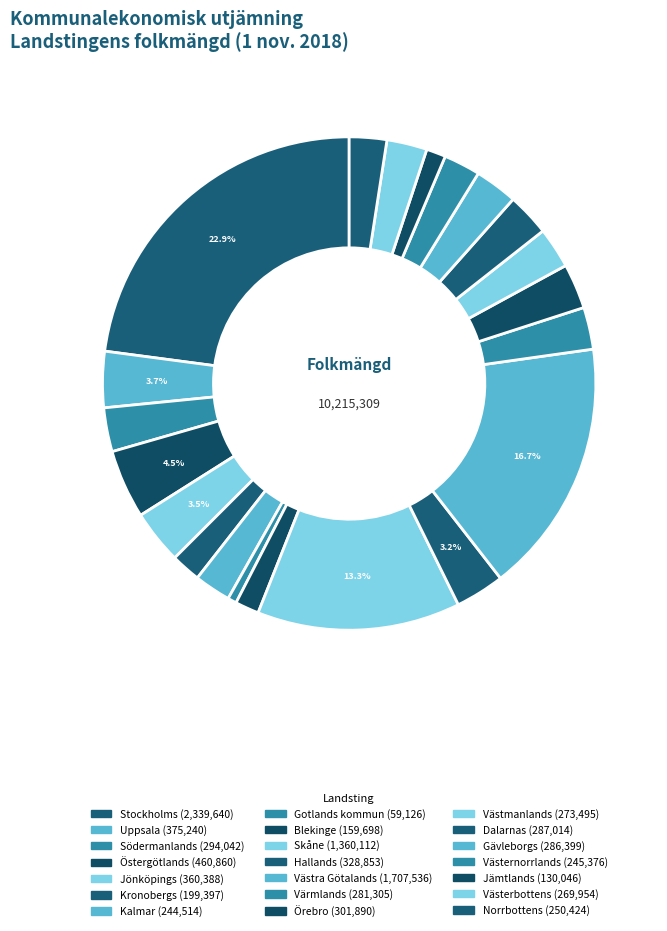

To the nearest percent, what is the difference between the largest and smallest slice percentages?

22%